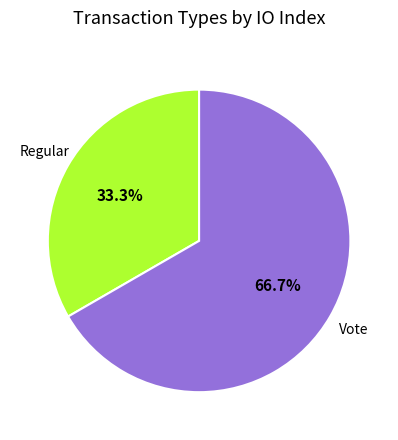

To the nearest percent, what is the combined percentage of Regular and Vote?

100%